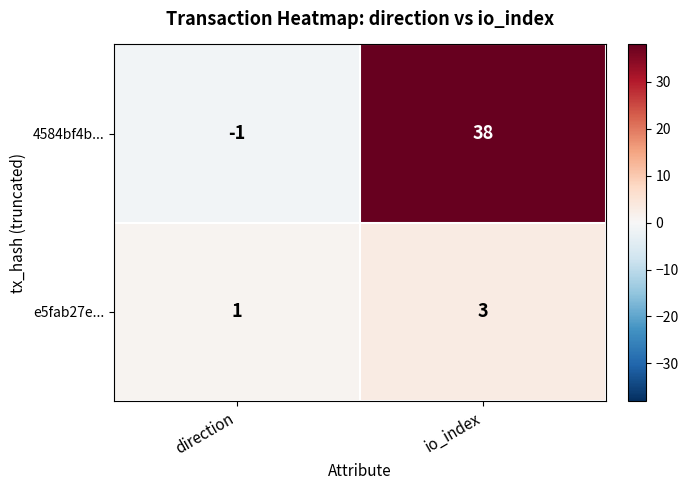

Which series has the widest spread of values?

4584bf4b...